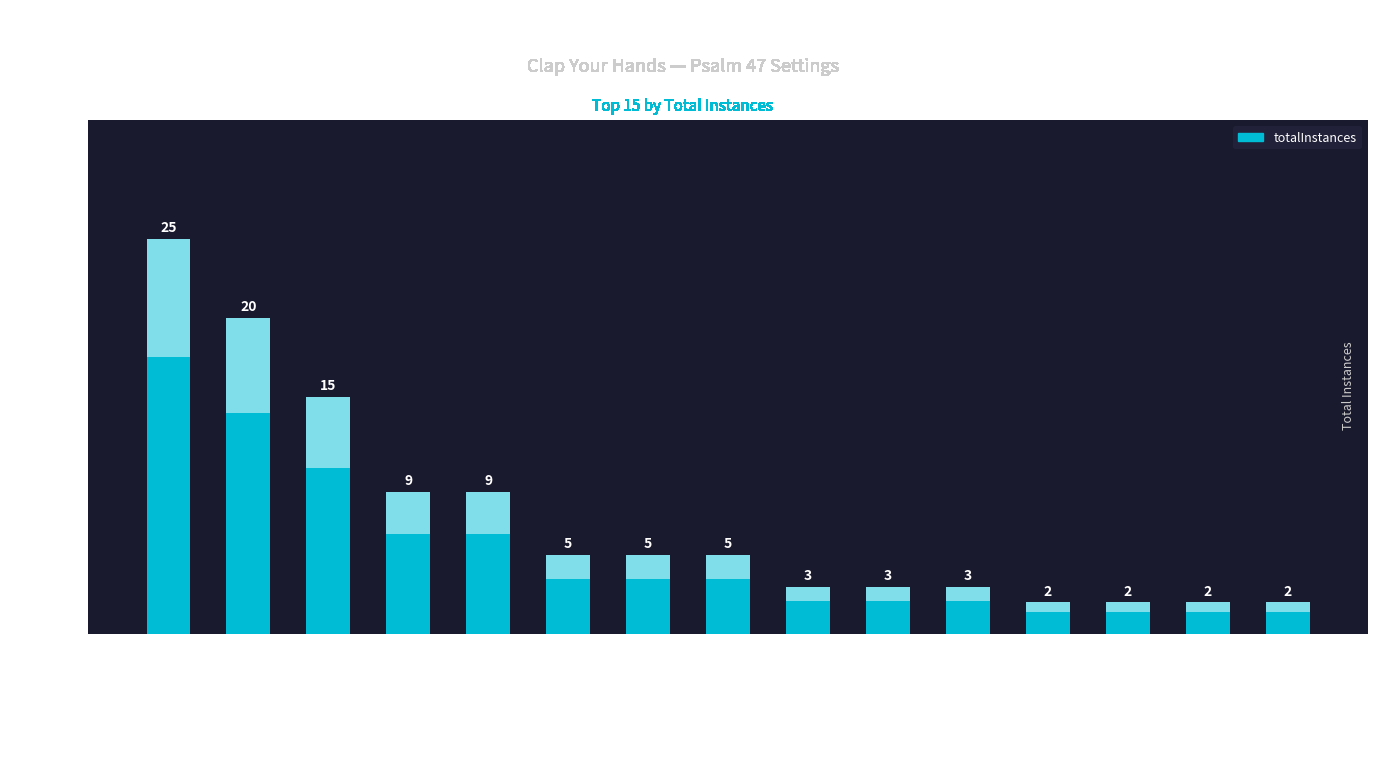

Between O all ye people, clap your hands and All People, Clap Your Hands, which is larger?

O all ye people, clap your hands